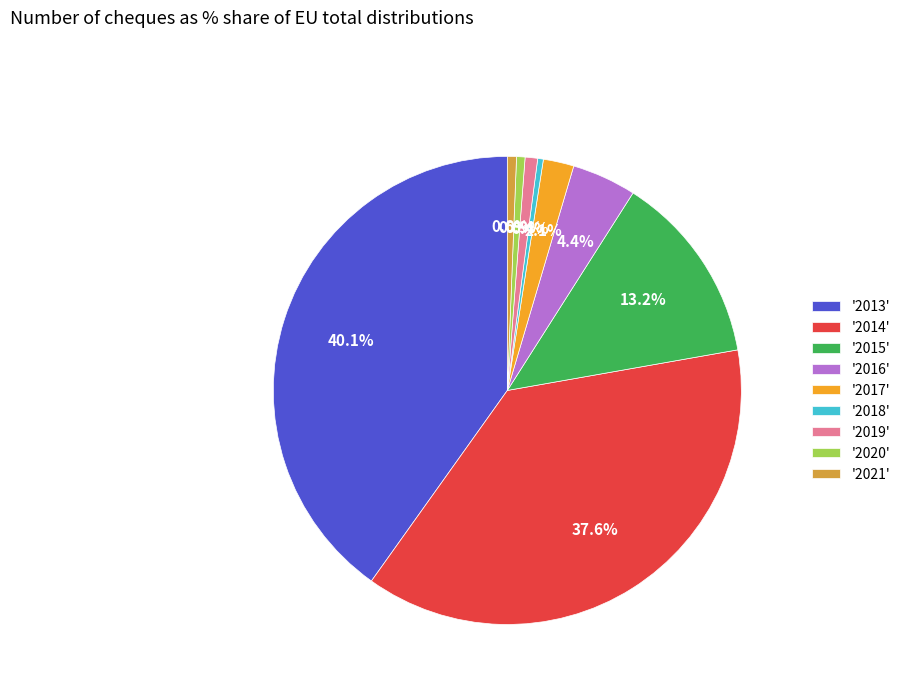

Which category has the biggest portion of the pie?

'2013'